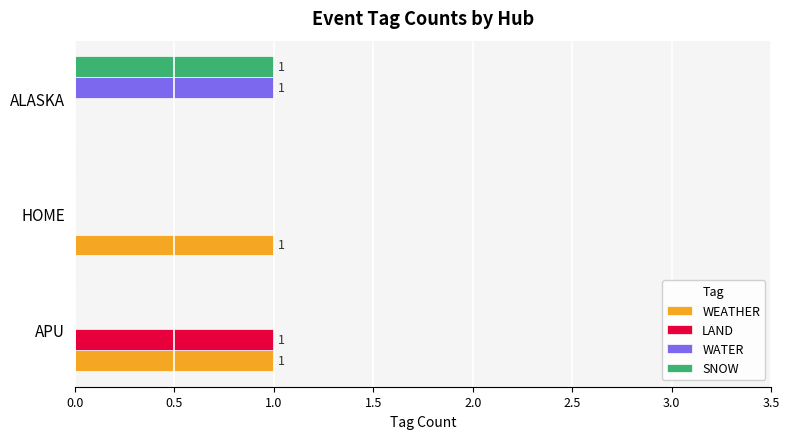

True or false: WATER has a value of -1 at HOME.

False